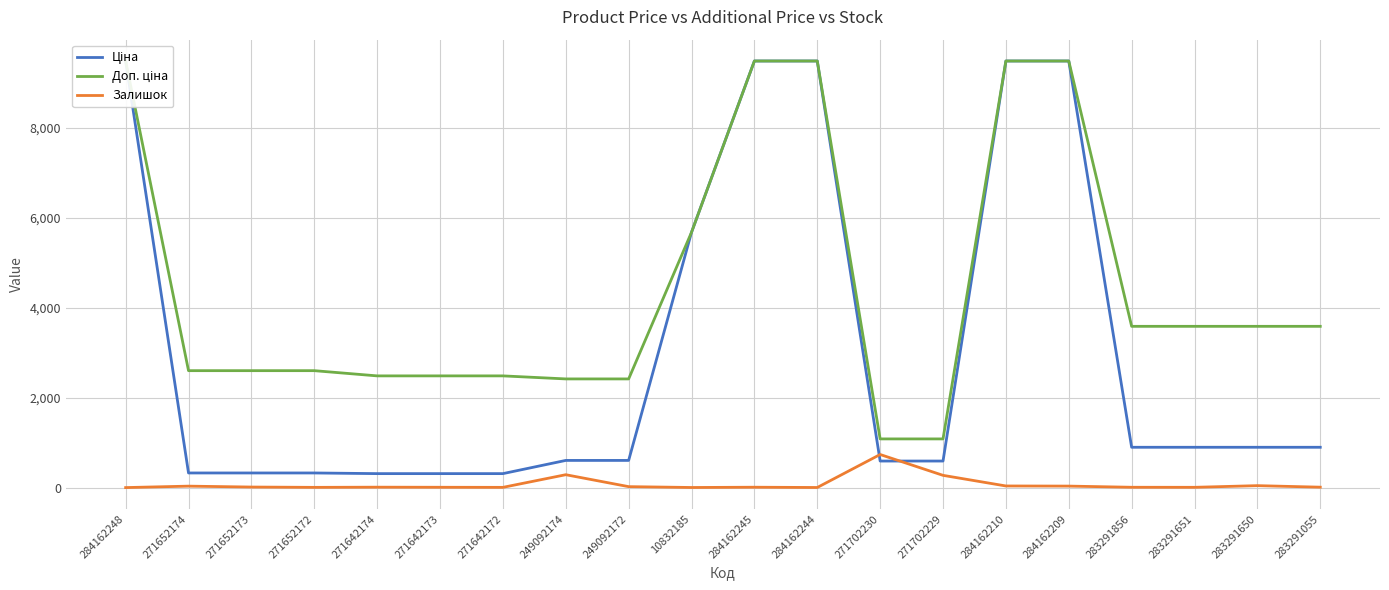

How many lines are shown in the chart?

3